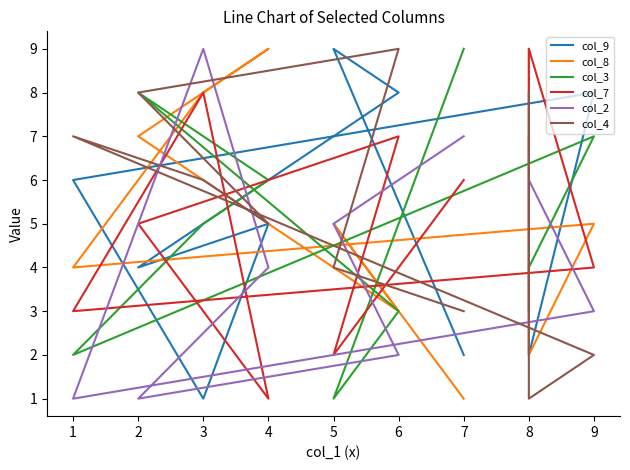

Is this an area chart (filled region under the line)?

No